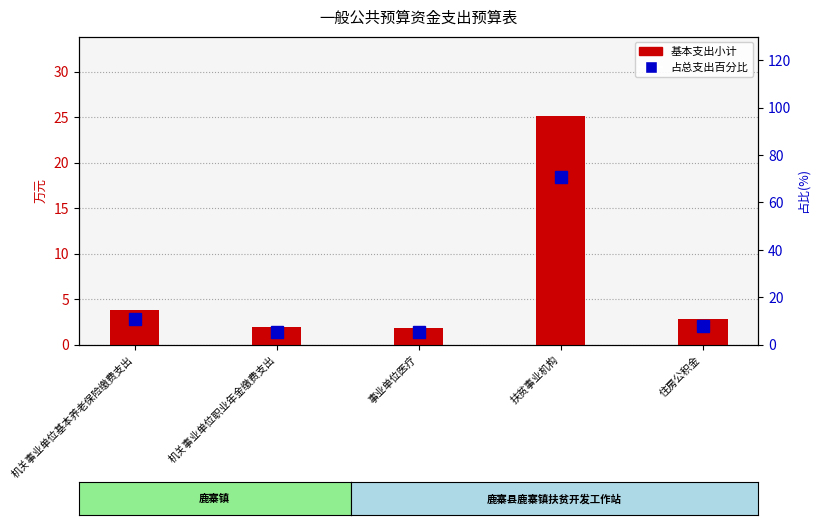

How many values in the 基本支出小计 series are below 2?

2